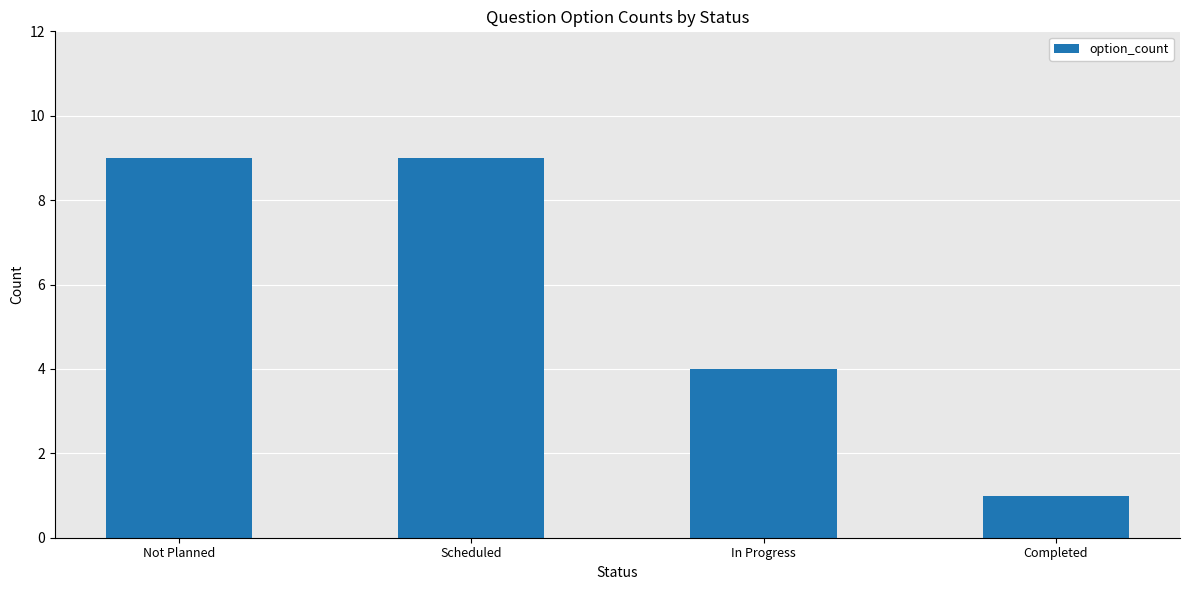

Where is the data nearest to the value 5?

In Progress